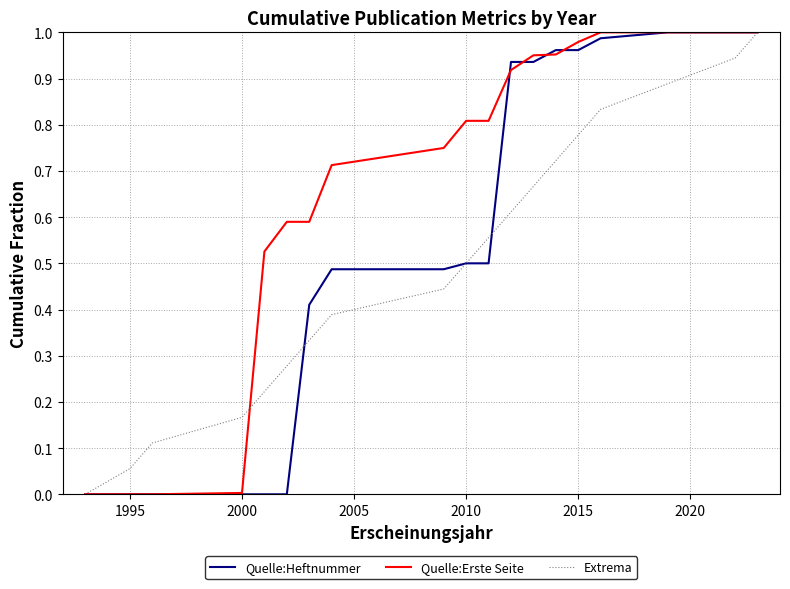

Which series has the largest total across all categories?

Quelle:Erste Seite